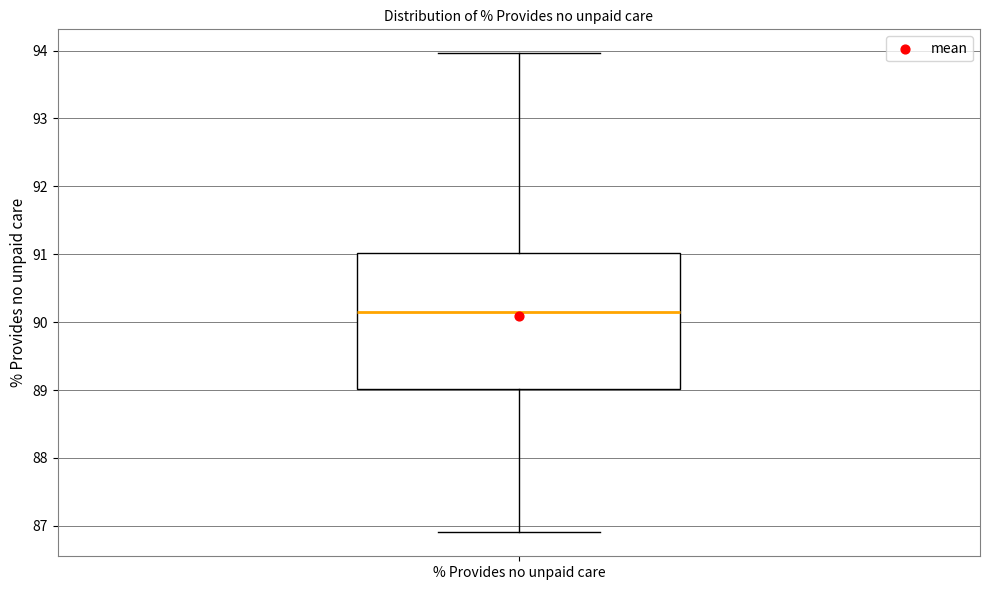

Read this box plot against the y-axis: the position of the median line, the range covered by the box, and the ends of both whiskers. The values are not printed on the chart, so give them approximately, as read against the axis.

median 90.1, box 89.0 to 91.0, whiskers 86.9 to 94.0